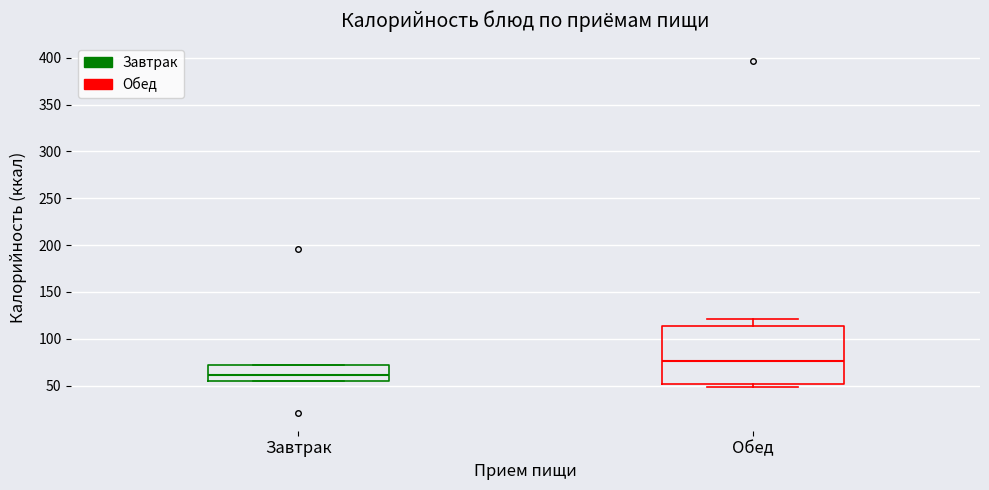

Reading left to right, read every box against the y-axis: the position of its median line, the range the box covers, and the ends of its whiskers. The values are not printed on the chart, so give them approximately, as read against the axis.

Завтрак: median 60, box 55 to 70, whiskers 55 to 70
Обед: median 75, box 50 to 115, whiskers 50 (just below the box's lower edge) to 120